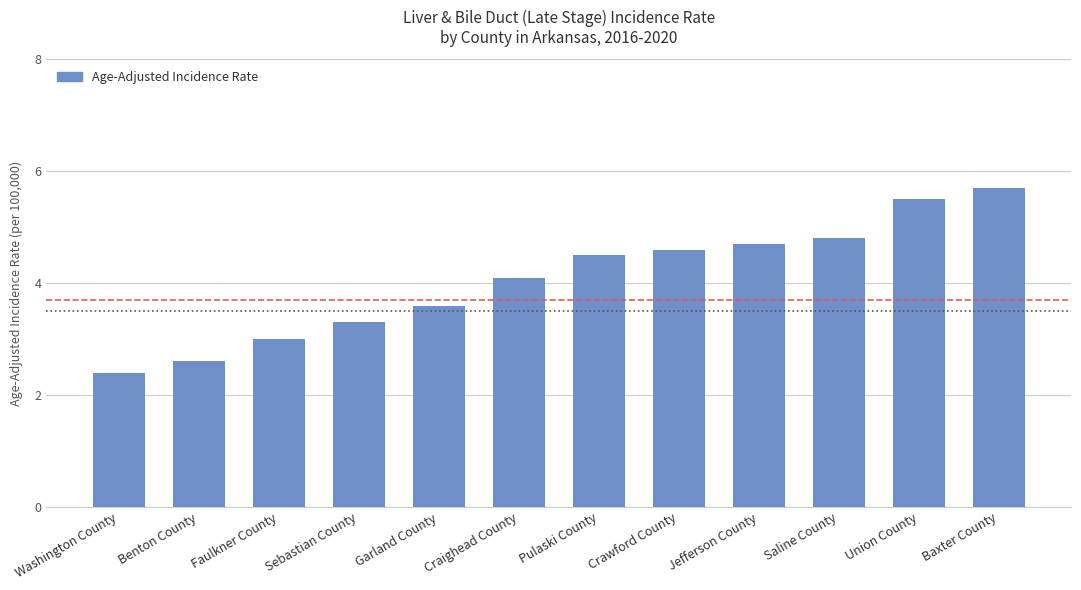

Read the value at Baxter County.

5.7